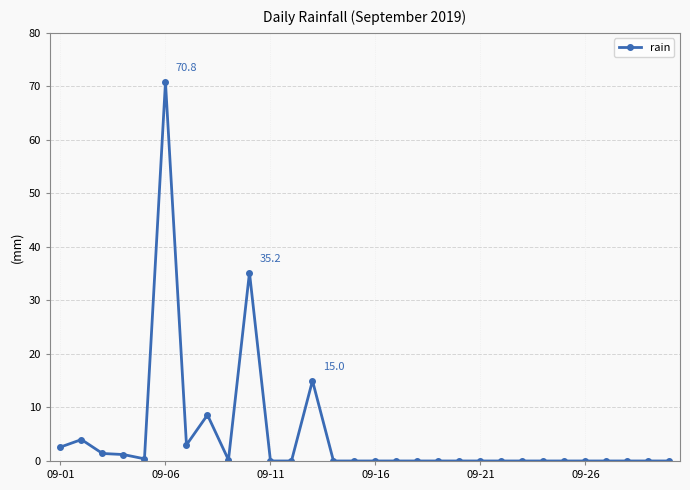

What is the maximum value shown in the chart?

70.8